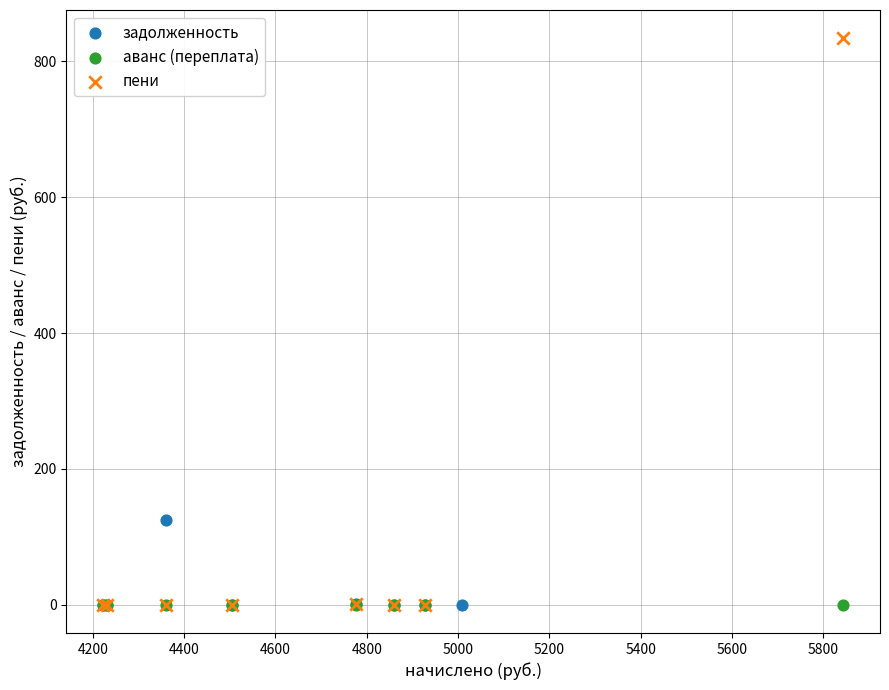

Which series reaches the maximum Y coordinate?

пени